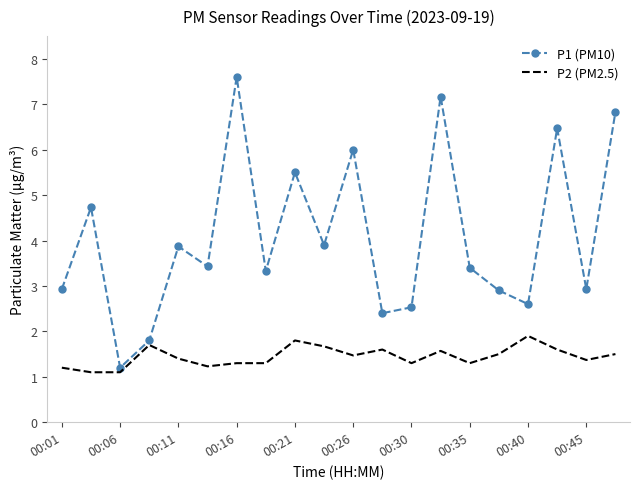

Reading left to right, list all the values displayed in this chart.

P1 (PM10): 2.9	4.7	1.2	1.8	3.9	3.4	7.6	3.3	5.5	3.9	6.0	2.4	2.5	7.2	3.4	2.9	2.6	6.5	2.9	6.8
P2 (PM2.5): 1.2	1.1	1.1	1.7	1.4	1.2	1.3	1.3	1.8	1.7	1.5	1.6	1.3	1.6	1.3	1.5	1.9	1.6	1.4	1.5